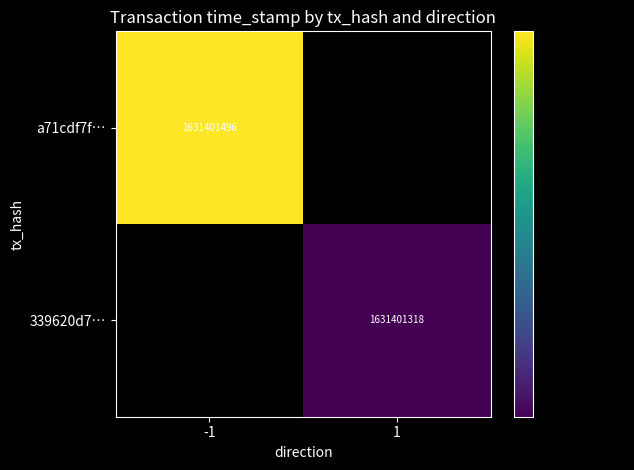

At which category is the sum across all series the highest?

-1